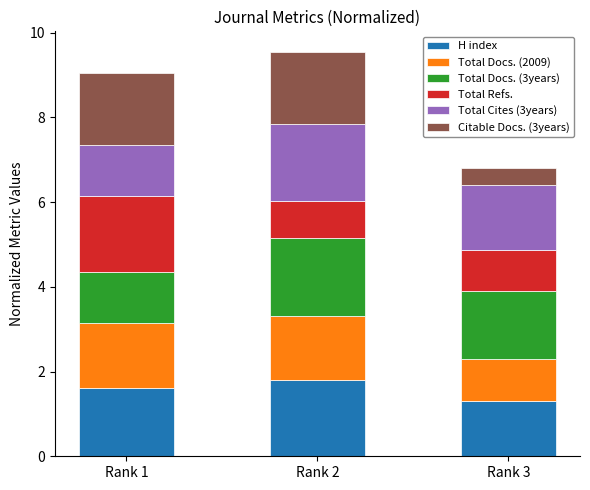

What is the lowest value of the H index series?

1.3